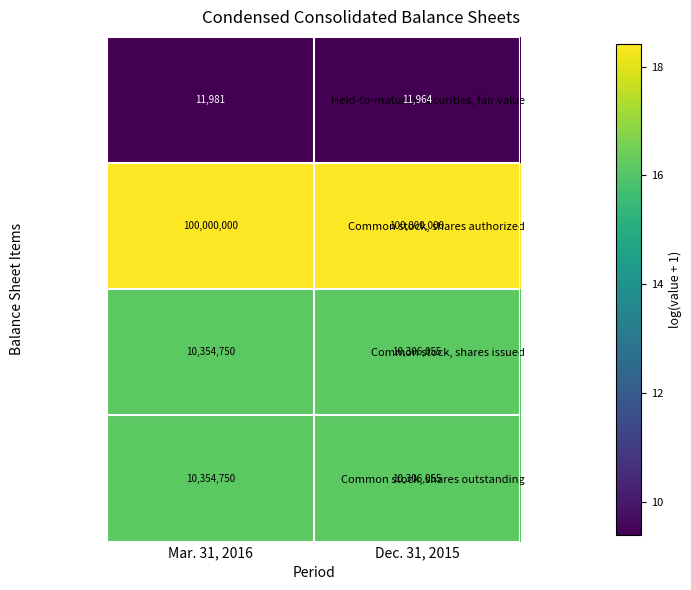

Reading left to right, what are all the values shown in this chart?

Held-to-maturity securities, fair value: 11981	11964
Common stock, shares authorized: 100000000	100000000
Common stock, shares issued: 10354750	10306055
Common stock, shares outstanding: 10354750	10306055